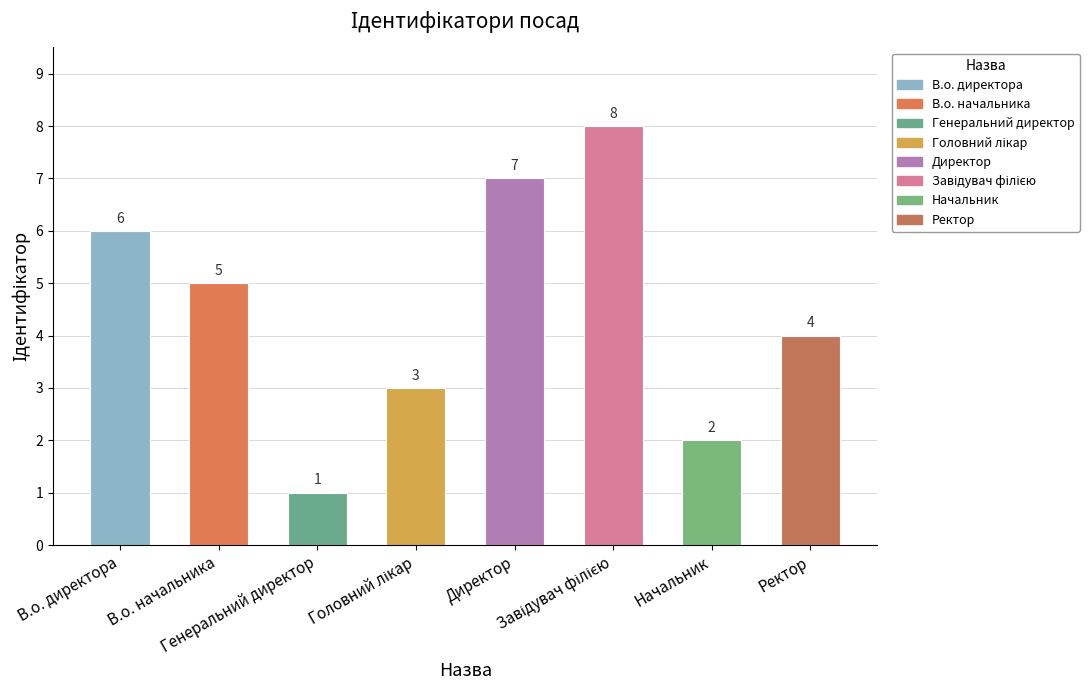

What is the smallest value displayed?

1